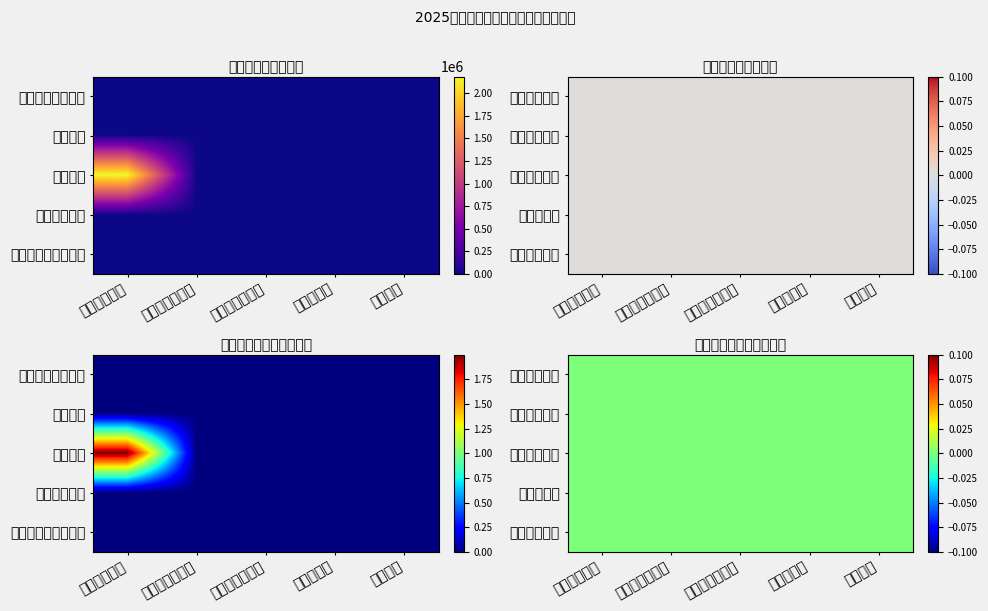

Which series has the largest range (max minus min)?

教育支出